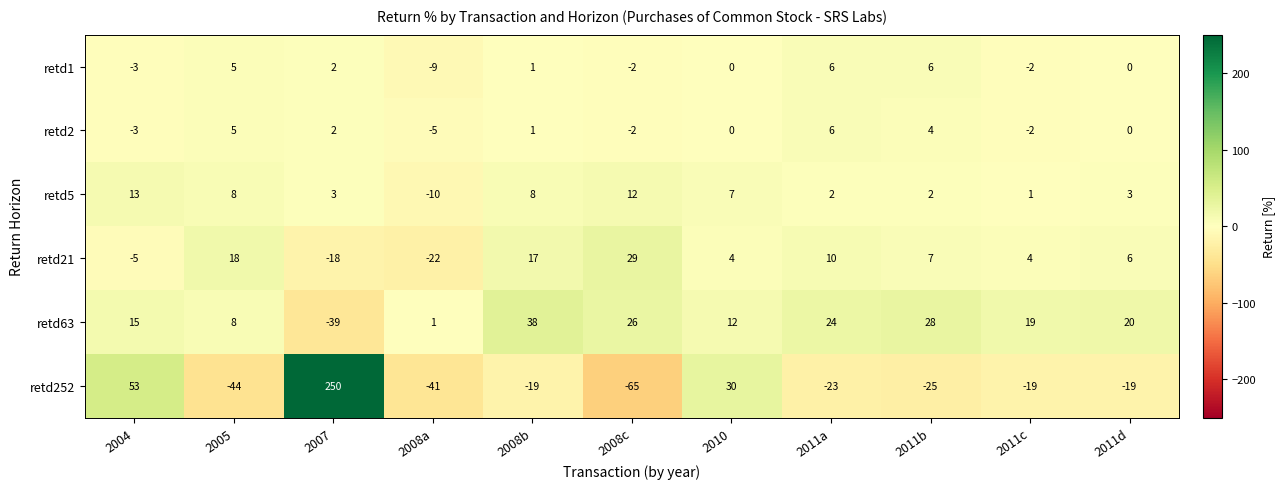

What is the highest value of the retd21 series?

29